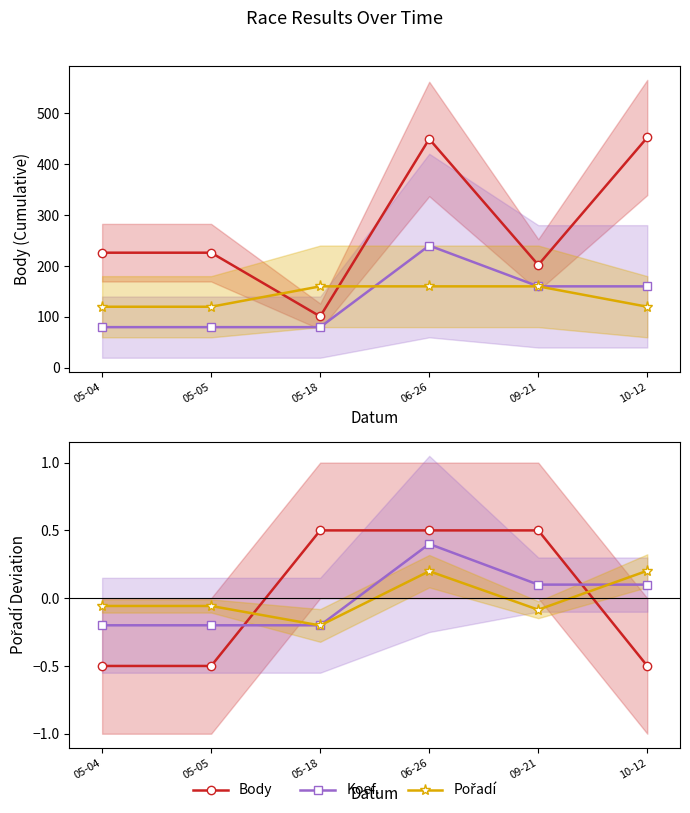

True or false: Body has more than 1 points higher than both neighbors.

False